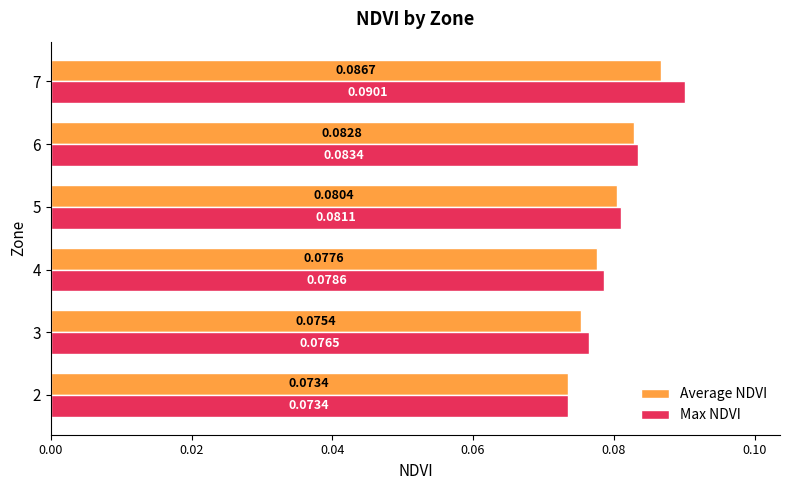

Rank the series by their maximum value, from lowest to highest.

Average NDVI, Max NDVI